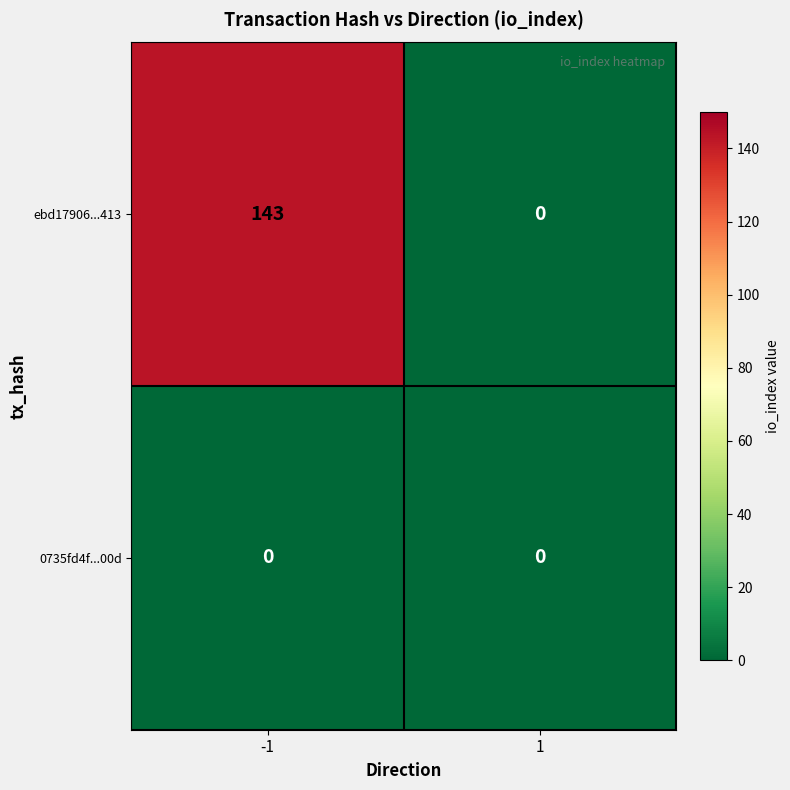

What value does the ebd17906...413 series have at -1?

143